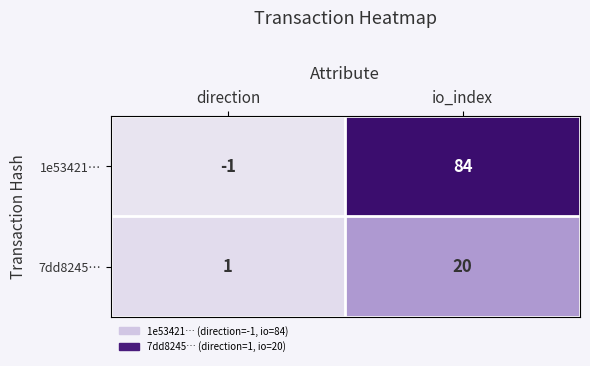

What is the difference between the 1e53421… values at io_index and direction?

85